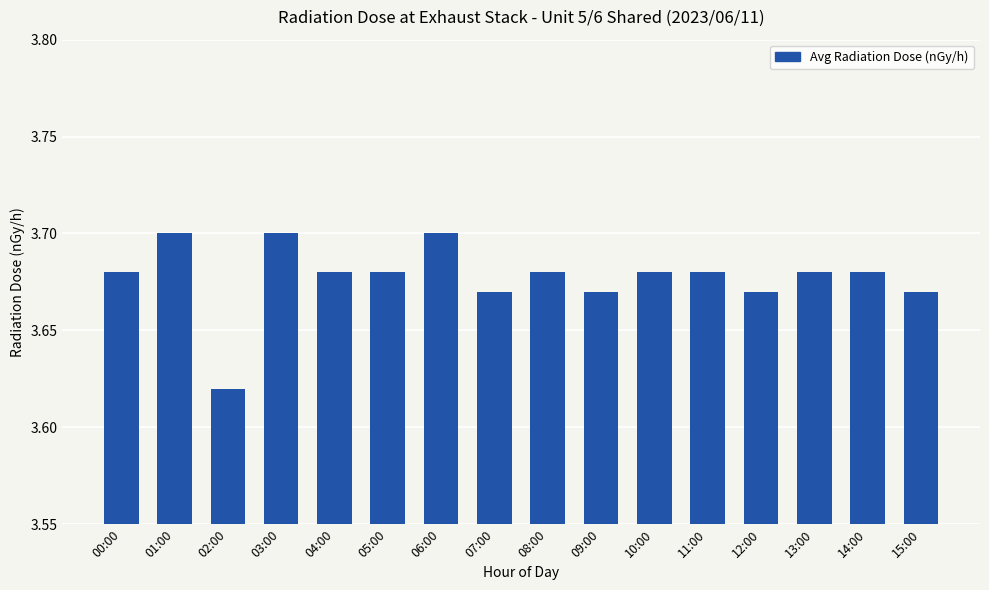

What is the label of the 11th bar from the right?

05:00